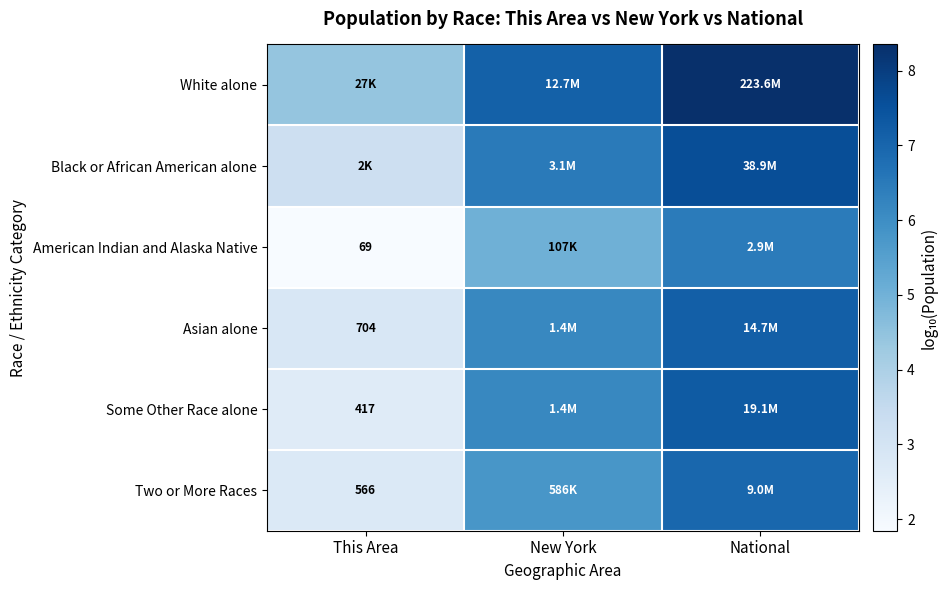

How many categories are shown in the chart?

3